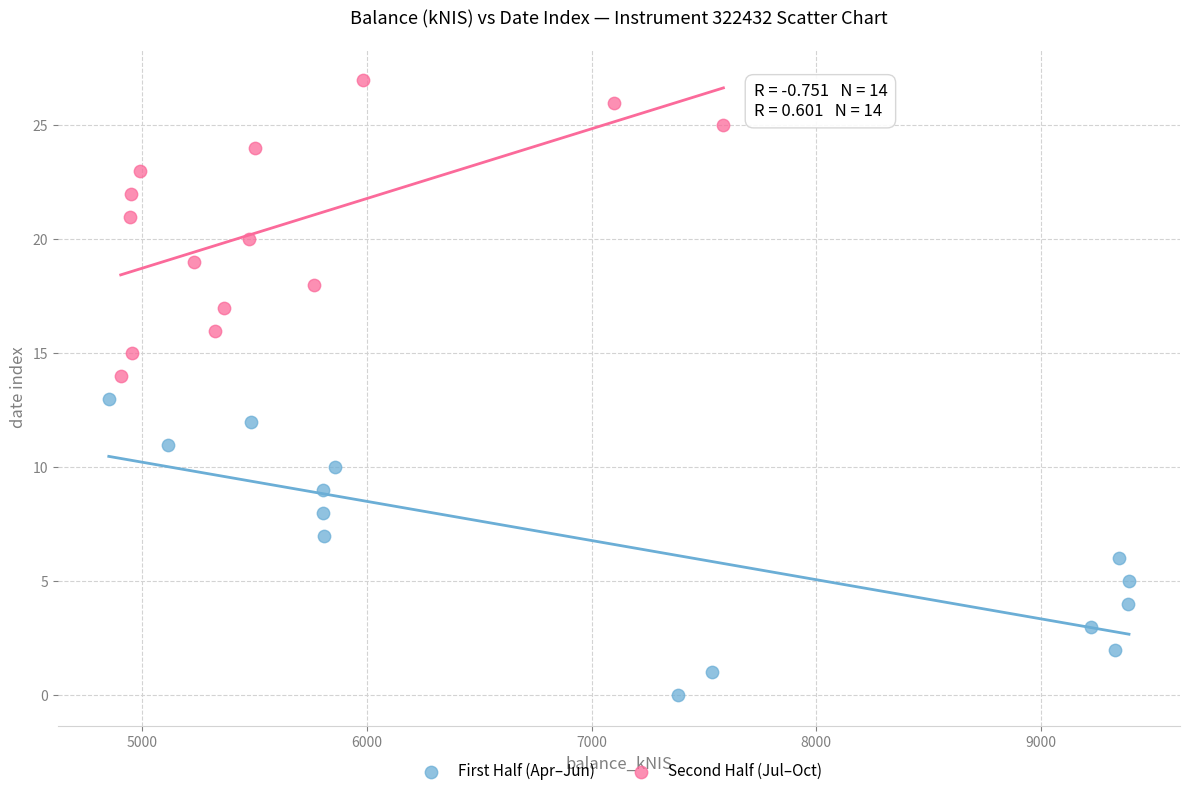

Which series contains the lowest Y value?

First Half (Apr–Jun)